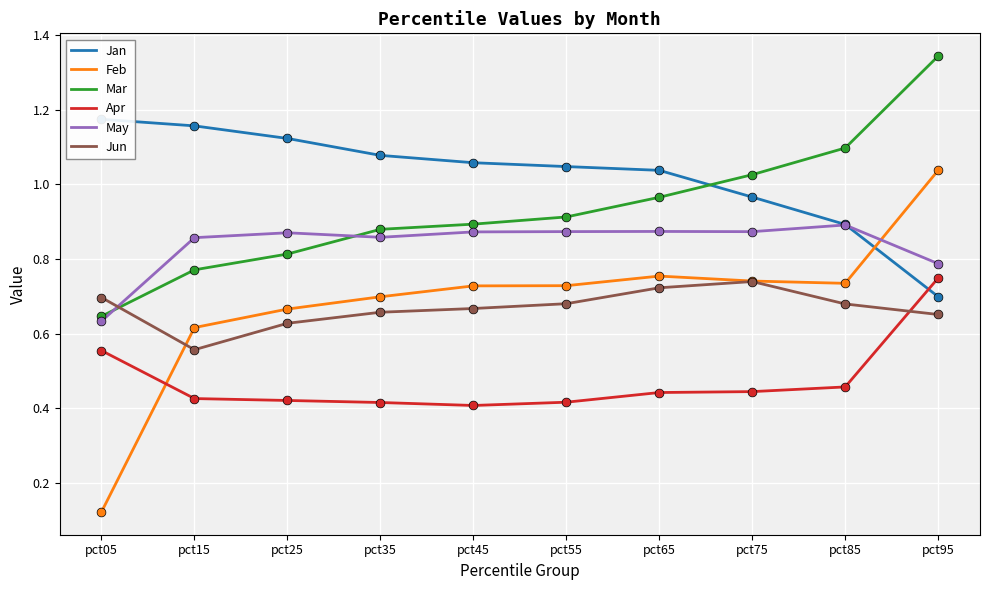

At which category is the sum across all series the highest?

pct95